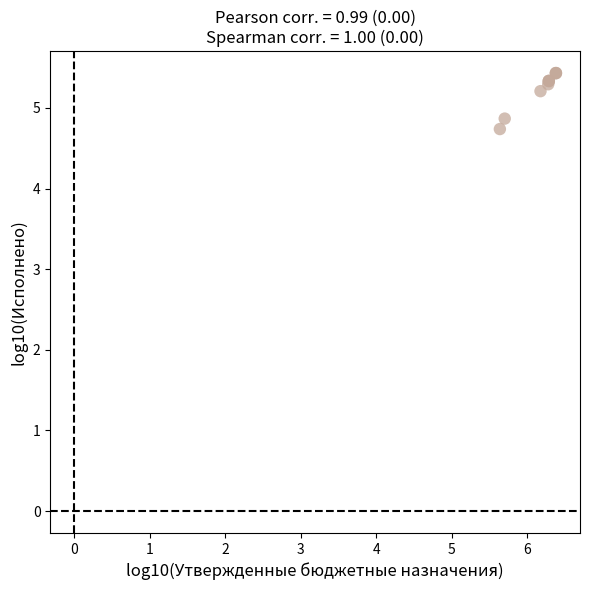

What Y value in the scatter plot is closest to 5?

4.9